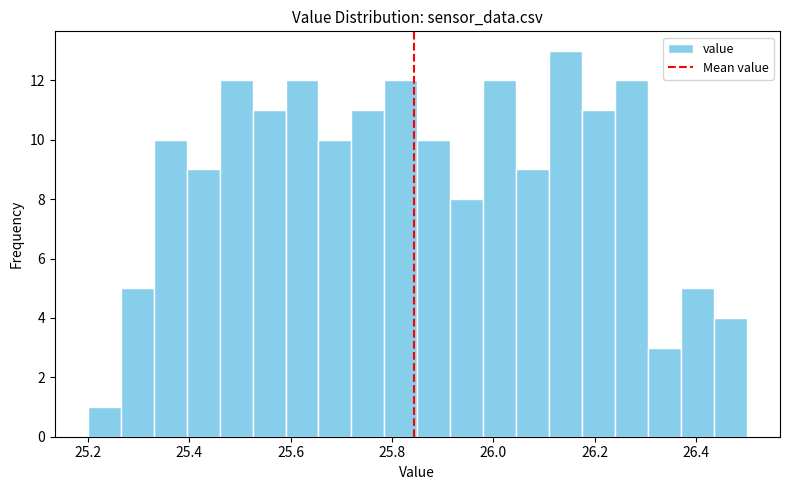

Read against the x-axis, roughly where is the centre of the tallest bar?

26.14